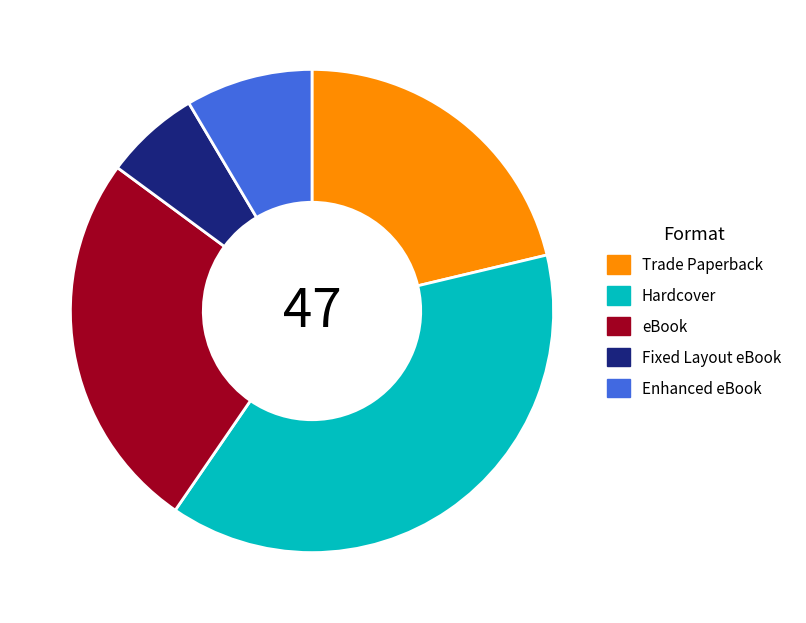

Combined, do Hardcover and Enhanced eBook account for over 50%?

No